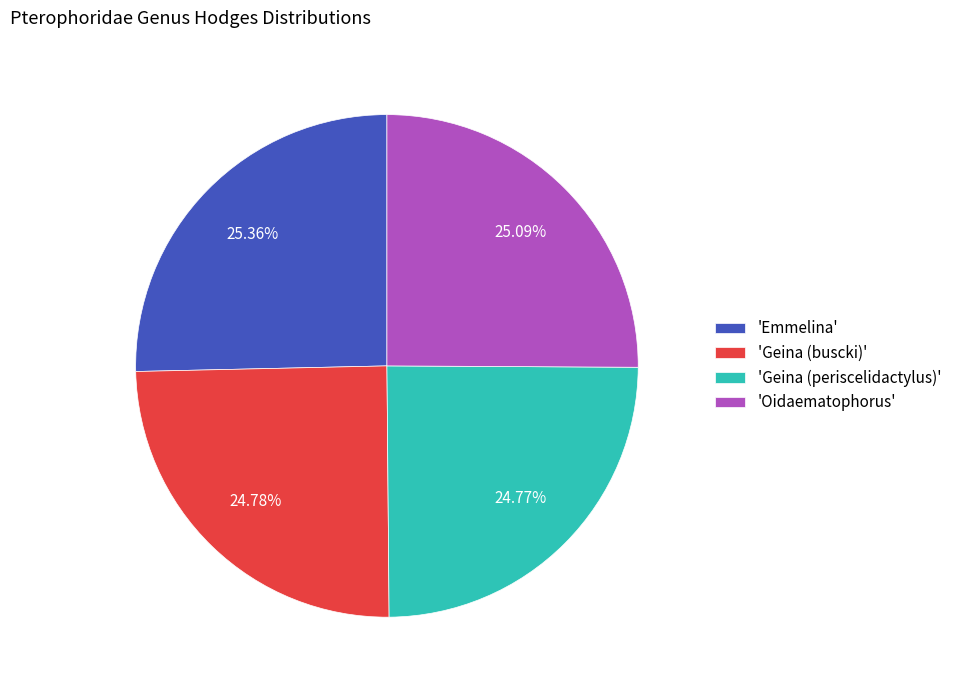

Is there any slice that represents more than half of the pie?

No